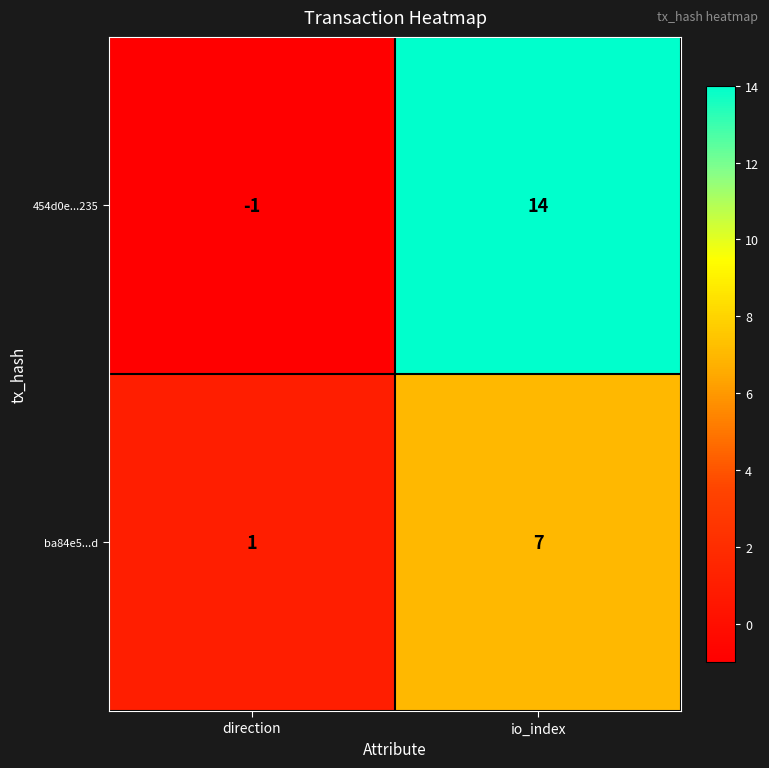

At which category is the sum across all series the highest?

io_index